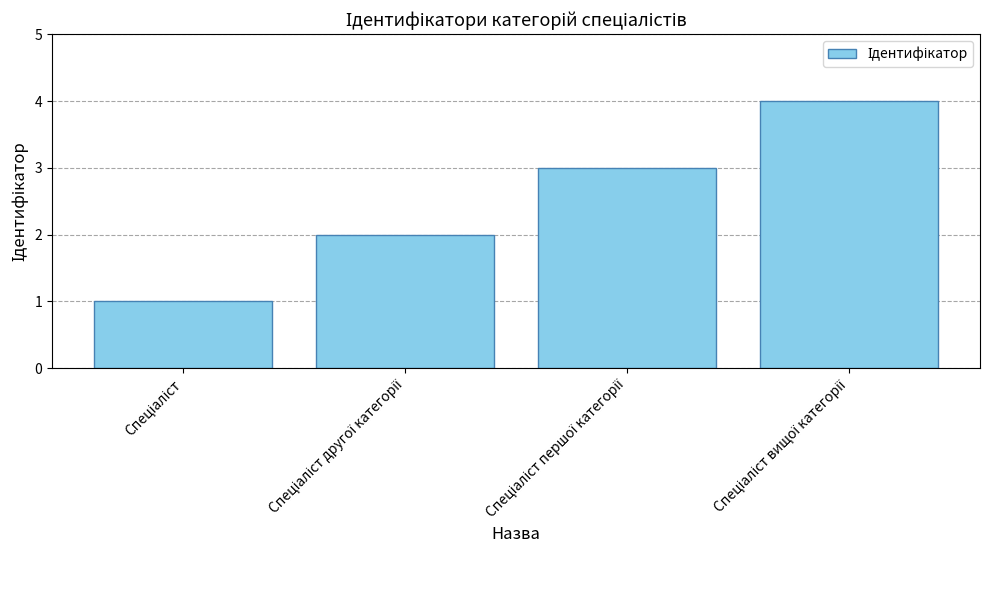

What is the greatest value displayed?

4